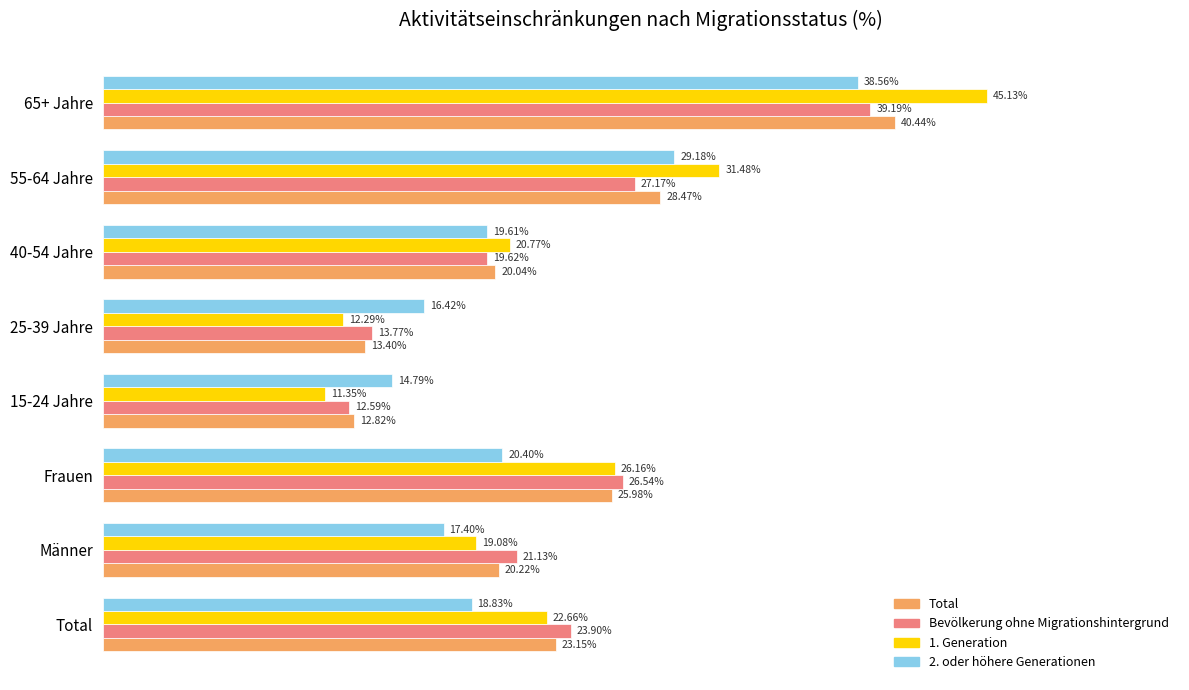

At which label is Total closest to 26?

Frauen